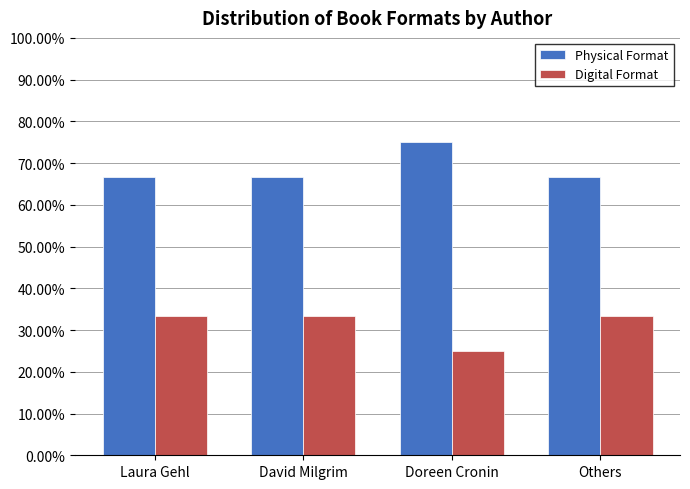

Is the value of Digital Format at Doreen Cronin greater than the value of Physical Format at Doreen Cronin?

No